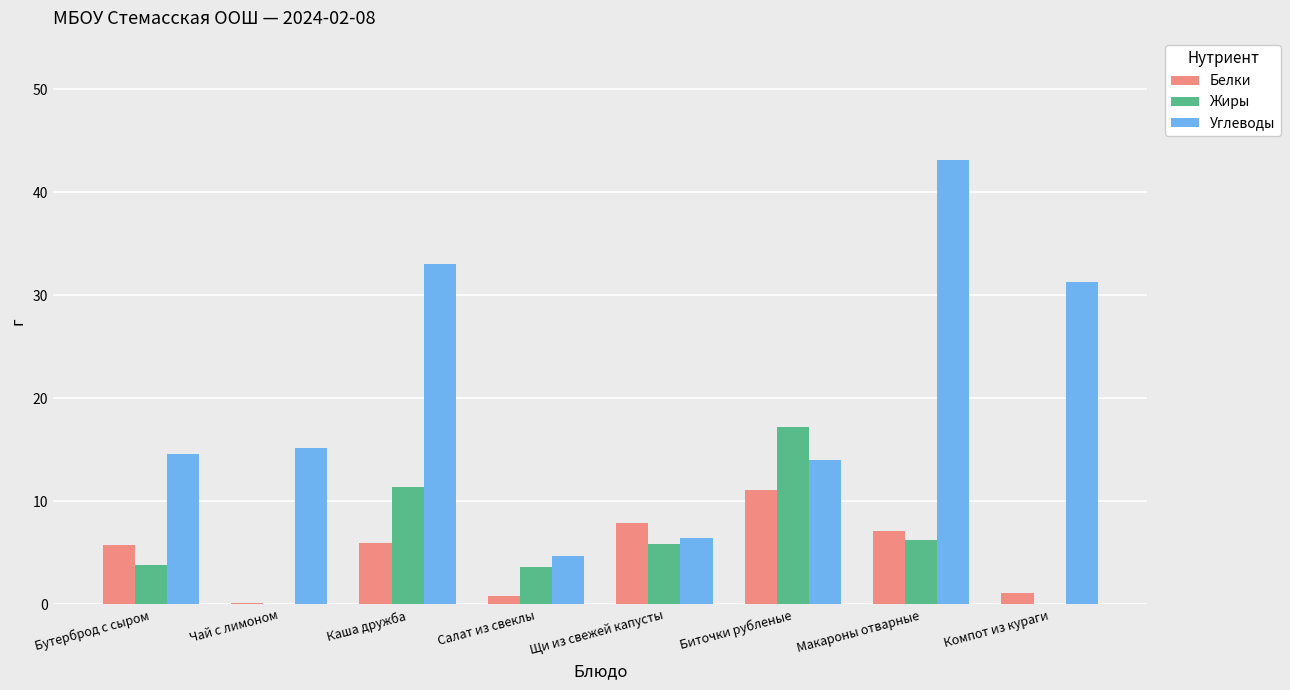

What is the approximate value of Белки at Компот из кураги?

1.1